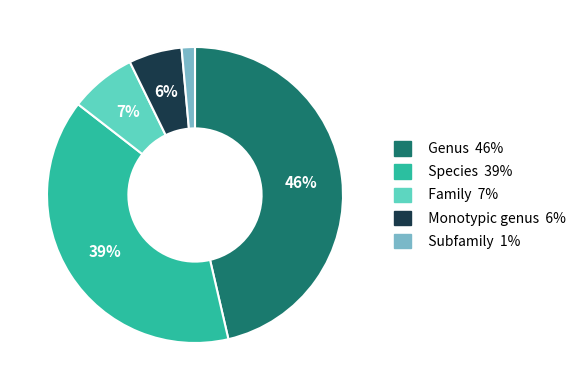

To the nearest percent, what is the difference between the Subfamily and Family slice percentages?

6%